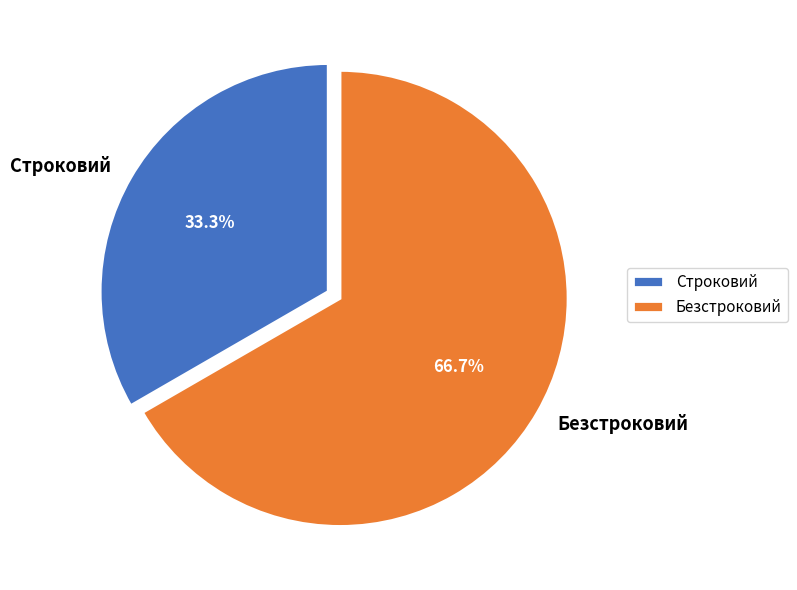

Between Безстроковий and Строковий, which is larger?

Безстроковий